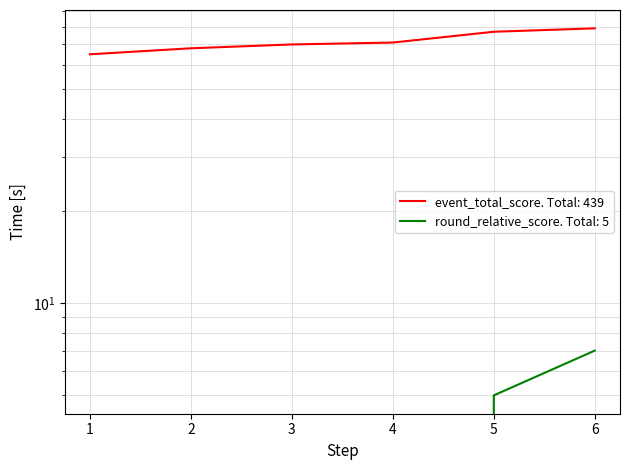

True or false: event_total_score and round_total_score cross at least once.

False